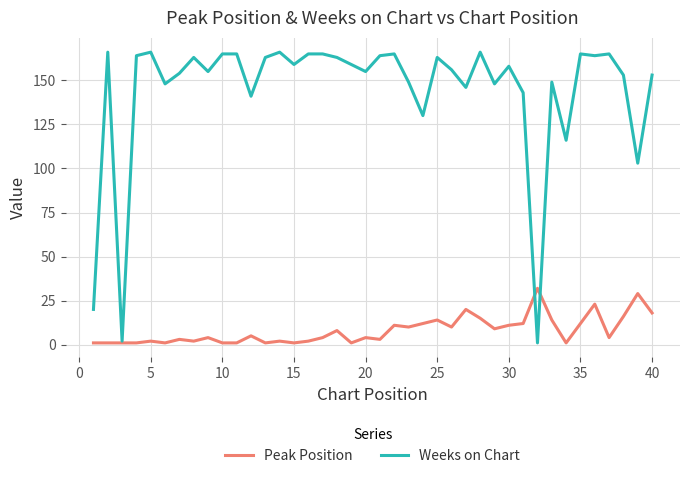

How many lines are shown in the chart?

2